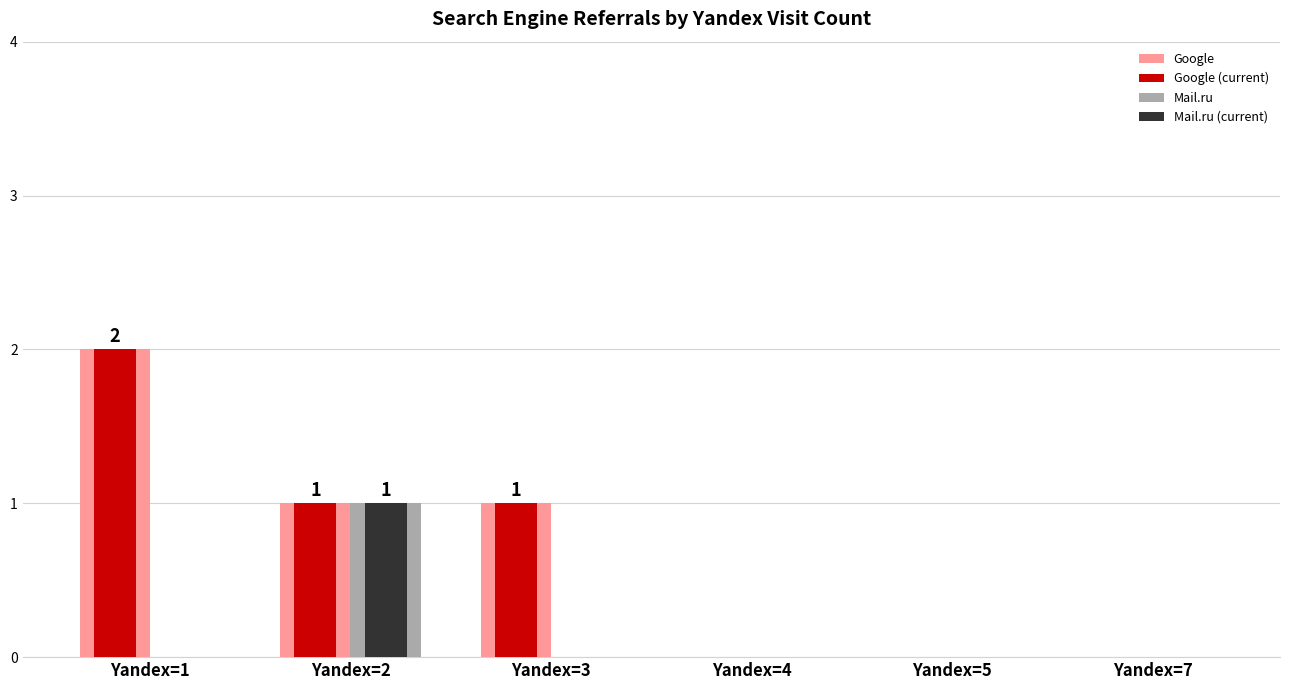

True or false: Google (current) has a value of 1 at Yandex=2.

True